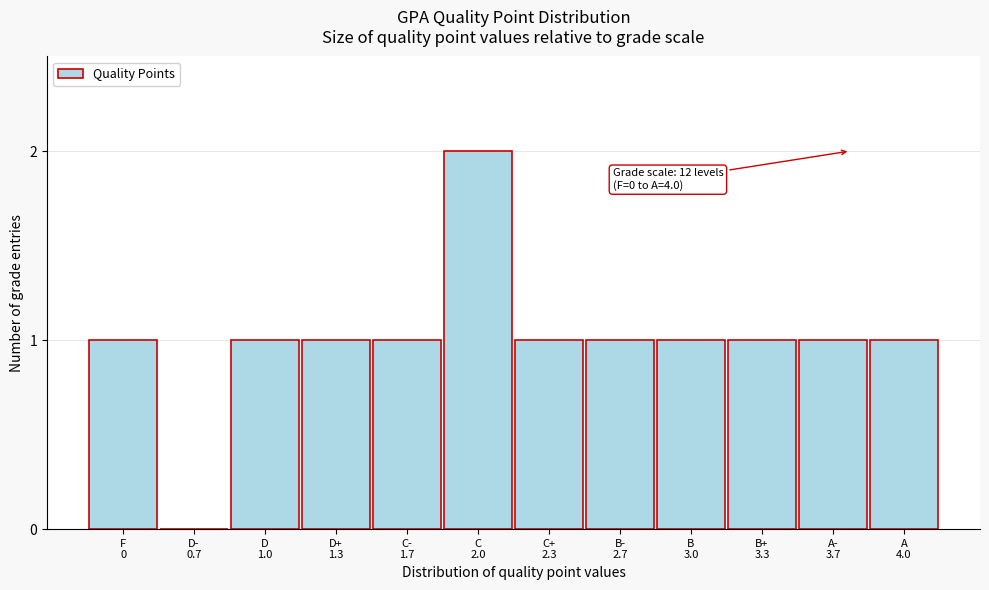

What is the sum of all values?

12